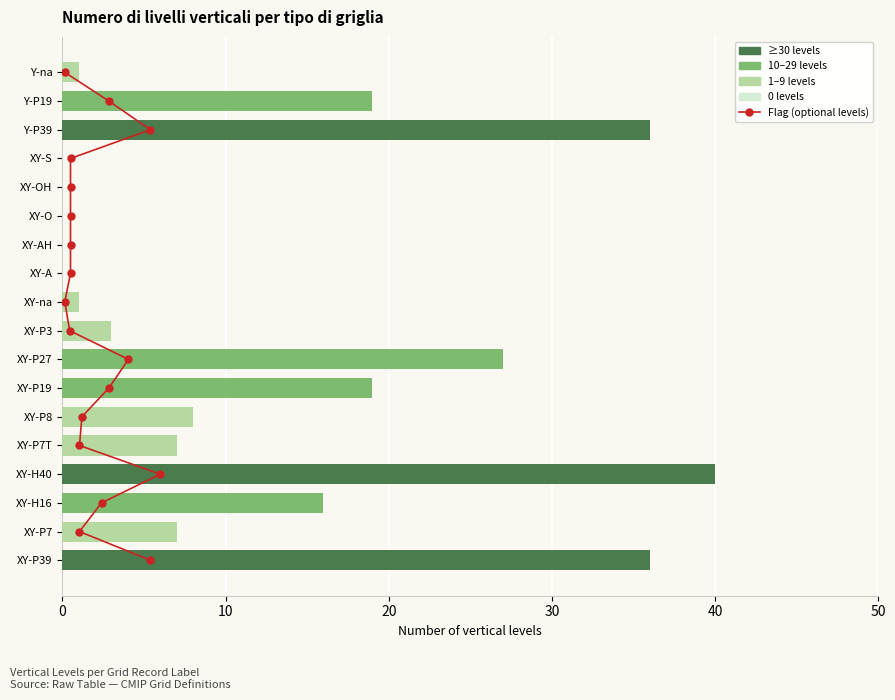

What is the average value of the Number of vertical levels series?

12